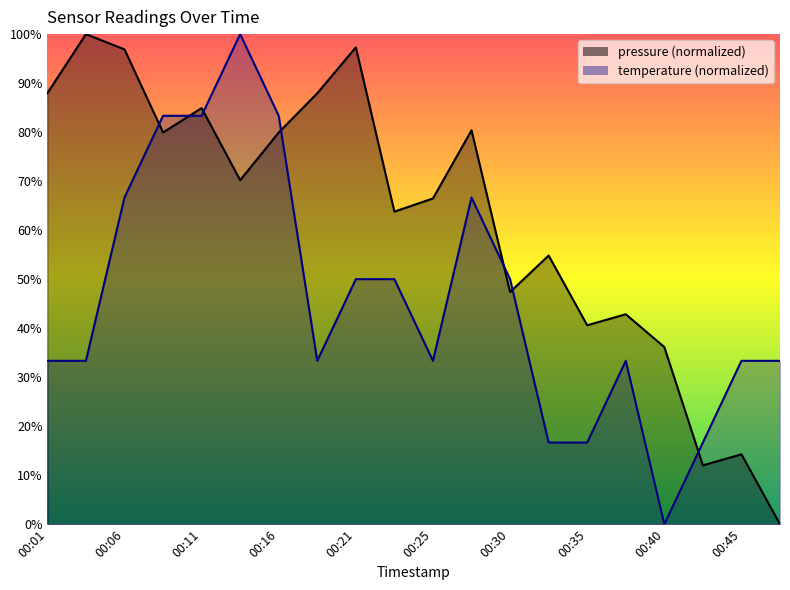

What is the approximate value of temperature at 00:21?

50.0